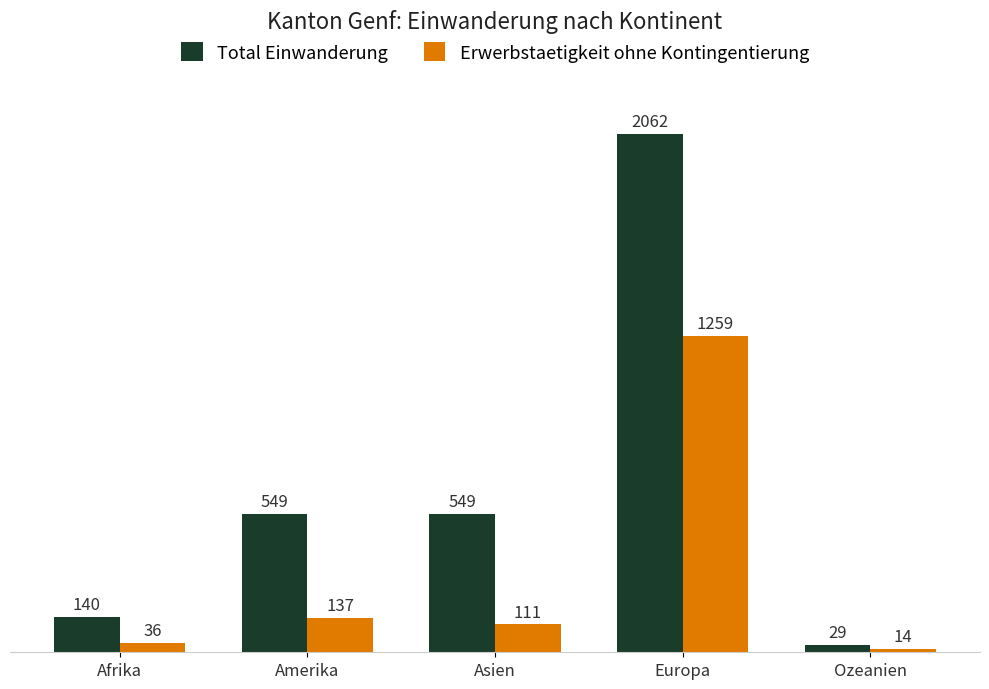

How many groups of bars are there?

5